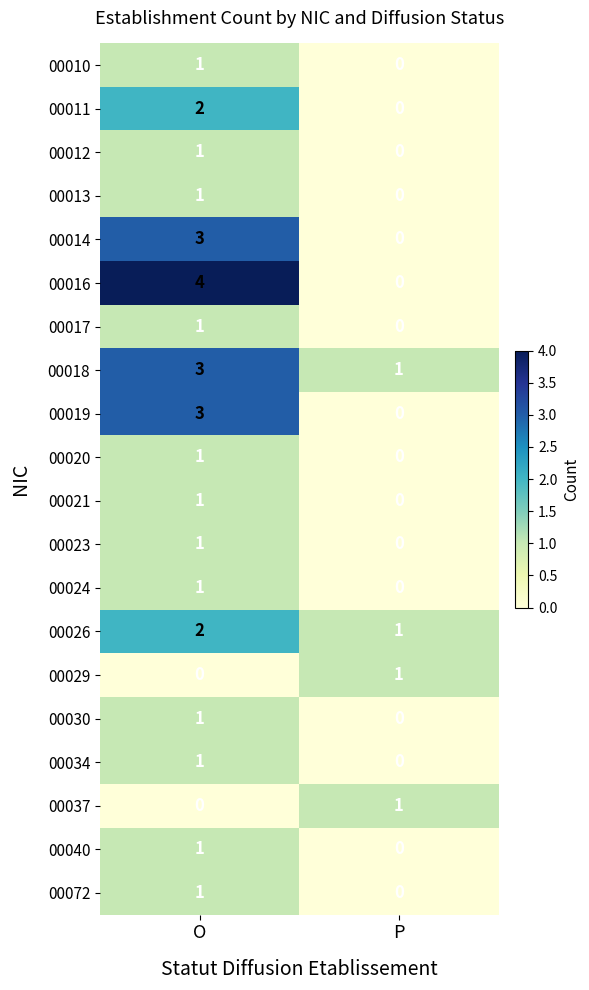

What is the sum of all 00014 values?

3